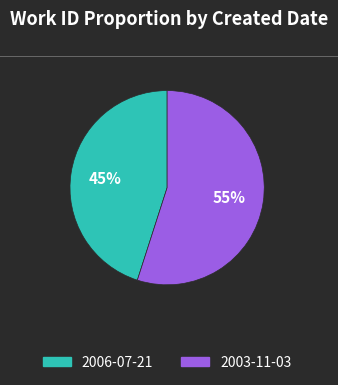

Between 2003-11-03 and 2006-07-21, which is larger?

2003-11-03